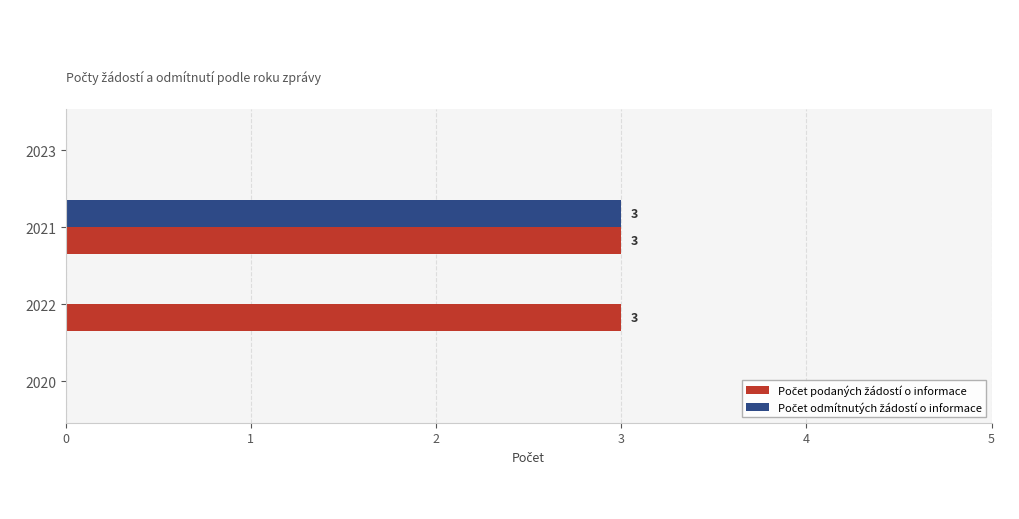

At which category is the sum across all series the highest?

2021